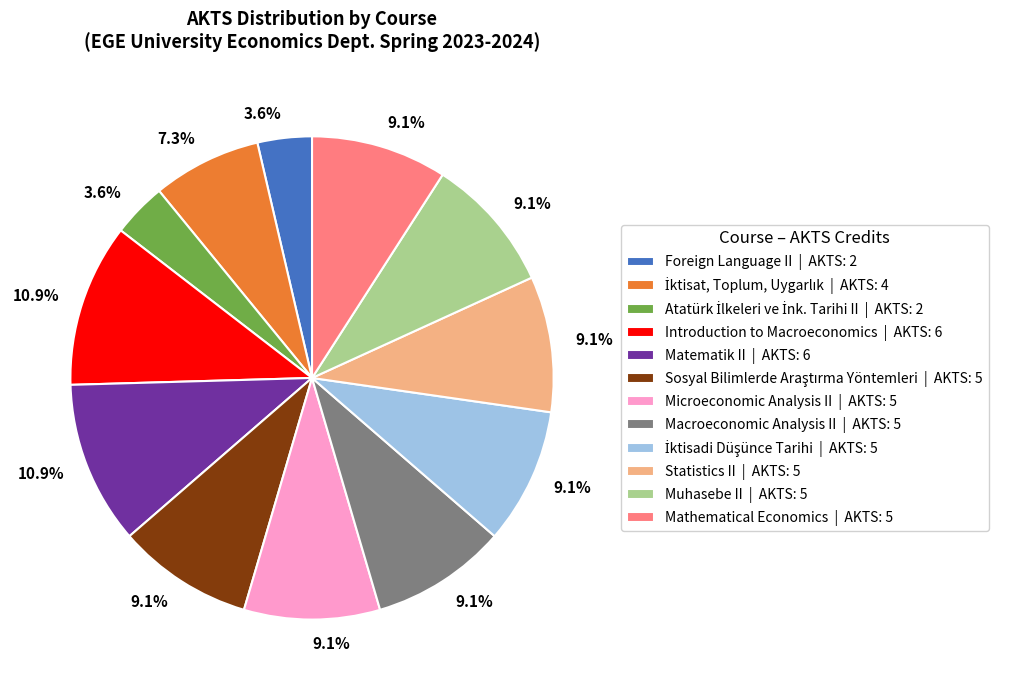

Does any single category account for the majority?

No